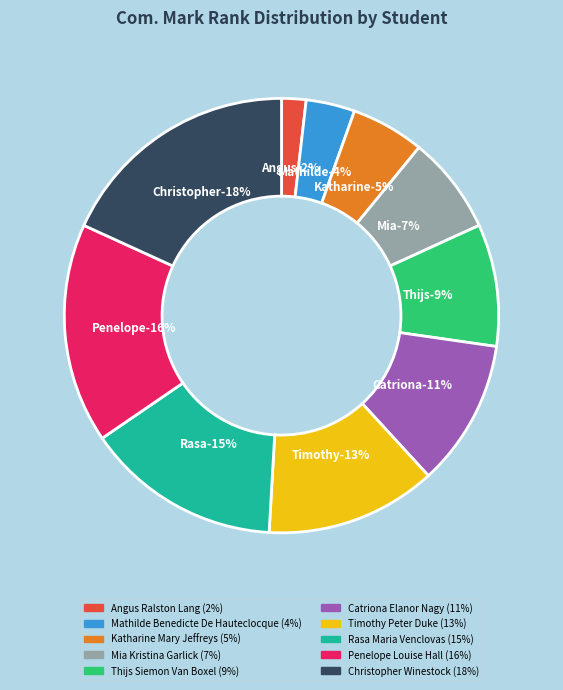

Combined, what portion of the pie is Mathilde Benedicte De Hauteclocque and Mia Kristina Garlick?

10.9%